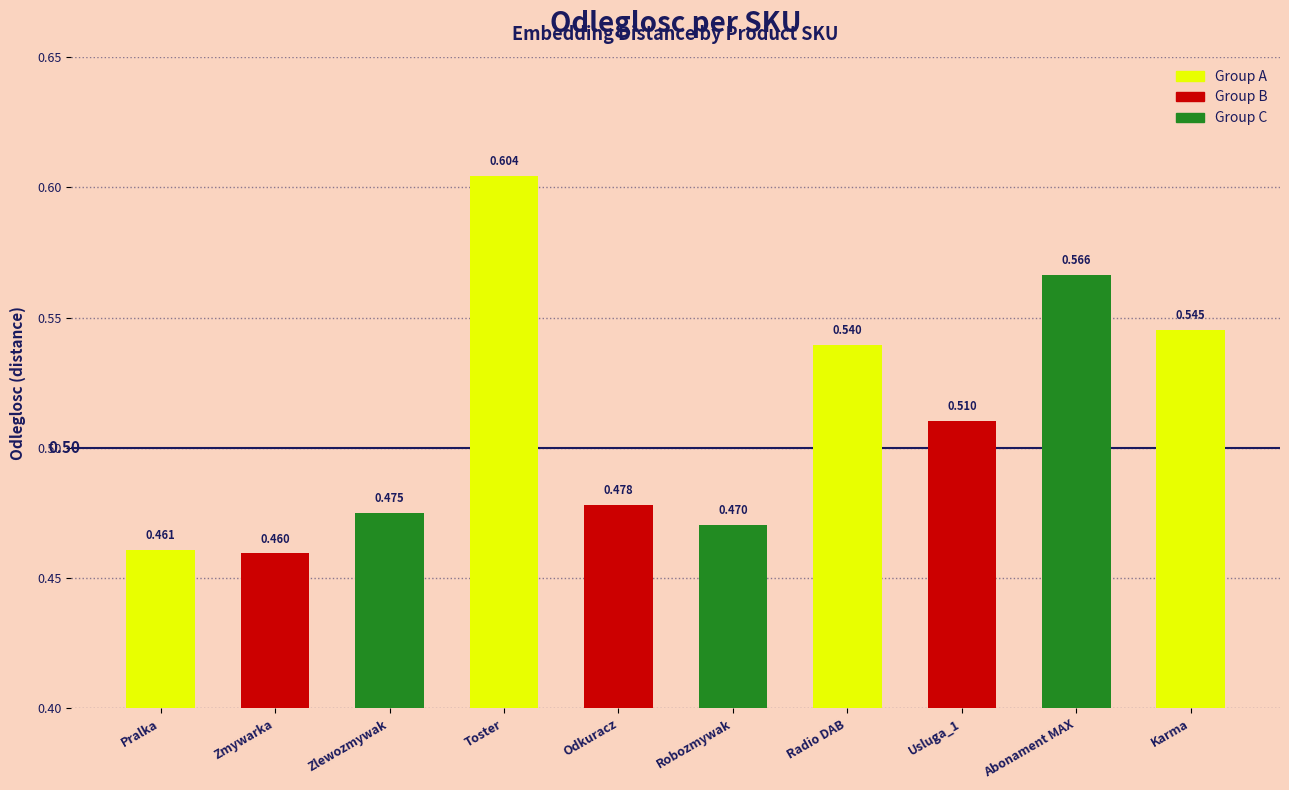

Which has a higher value, Abonament MAX or Pralka?

Abonament MAX